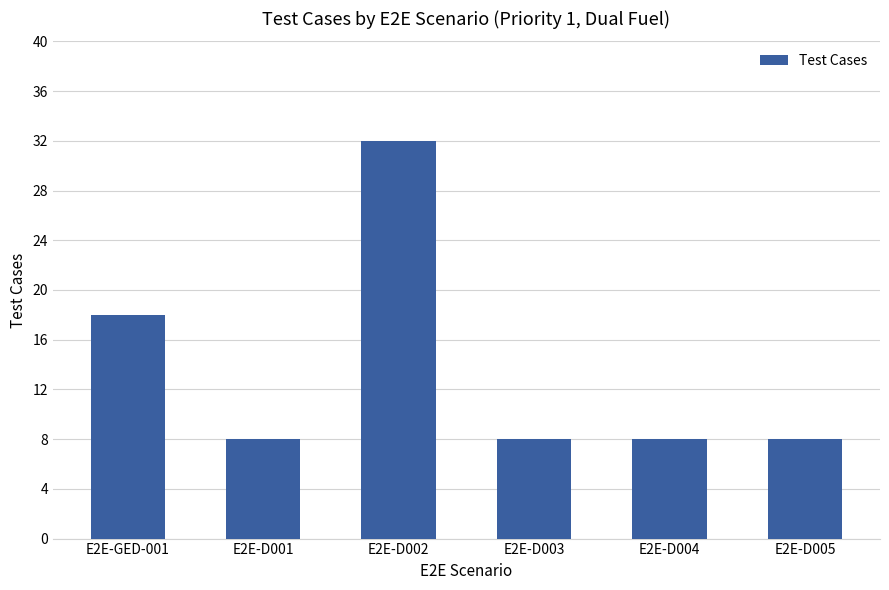

What position from the right is E2E-D002?

4